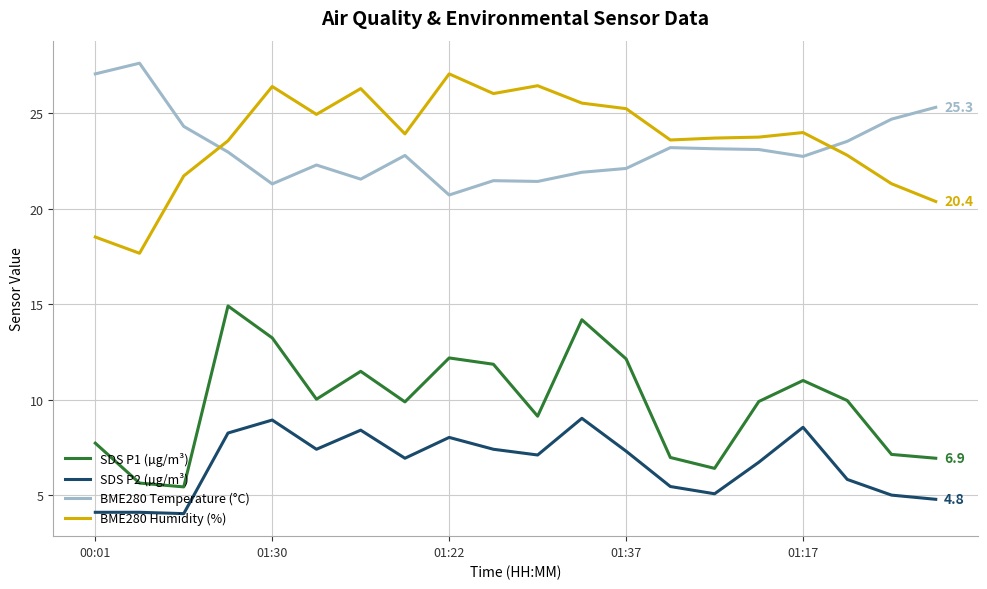

Does the chart display data point markers on the line(s)?

No